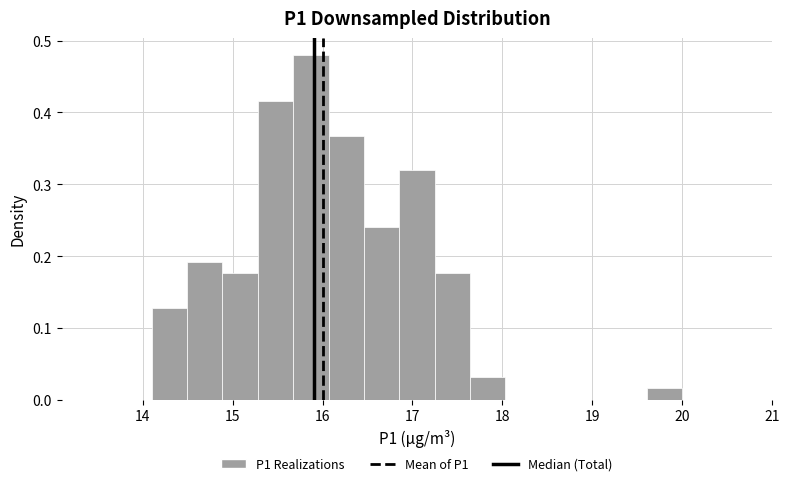

Around what value on the x-axis is the tallest bar? Give the approximate position of its centre, as read against the axis.

15.9